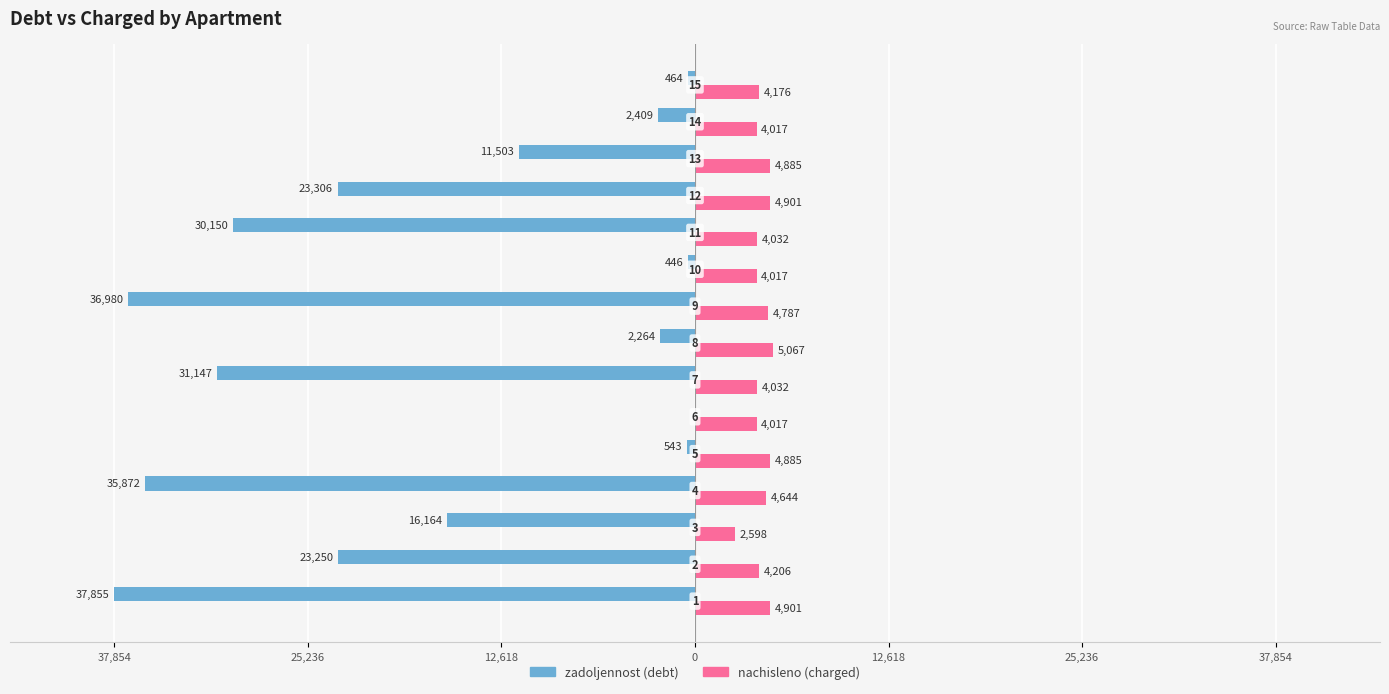

What are all the series names shown in the legend?

zadoljennost (debt), nachisleno (charged)